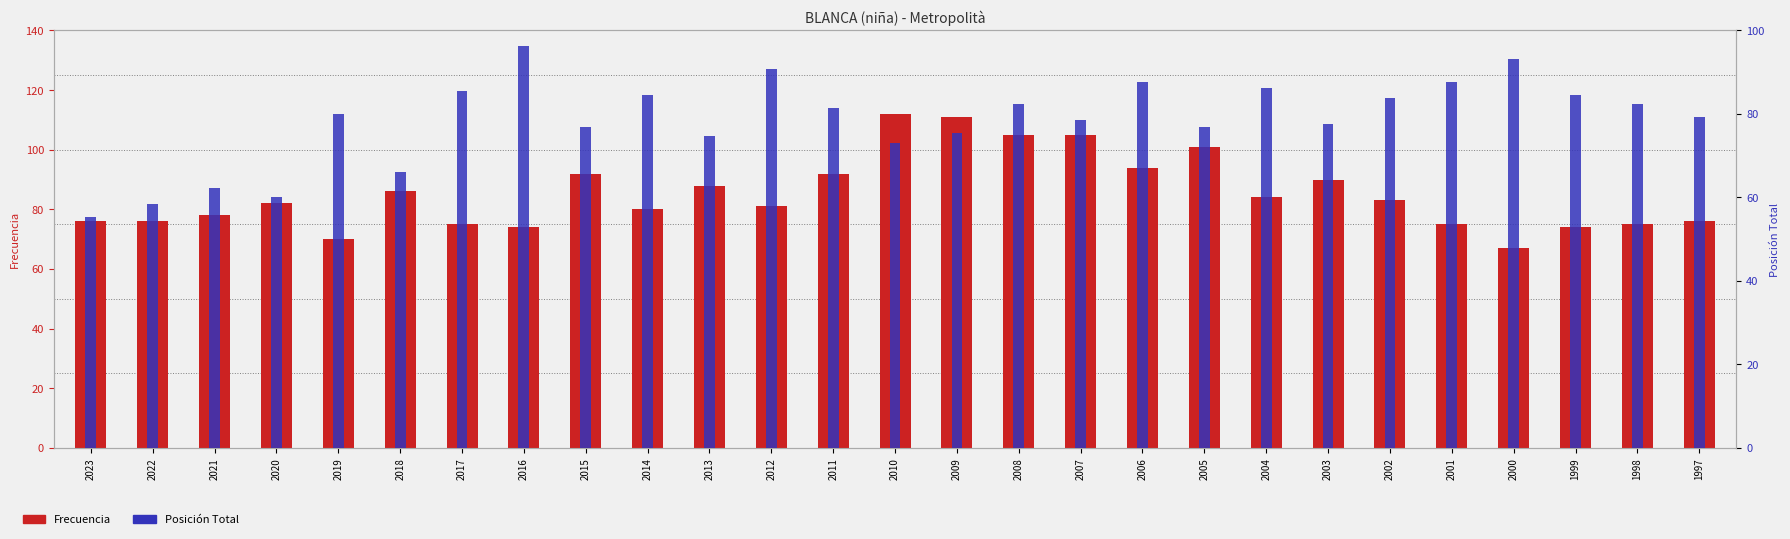

What is the spread (max minus min) of values at 1999?

10.6